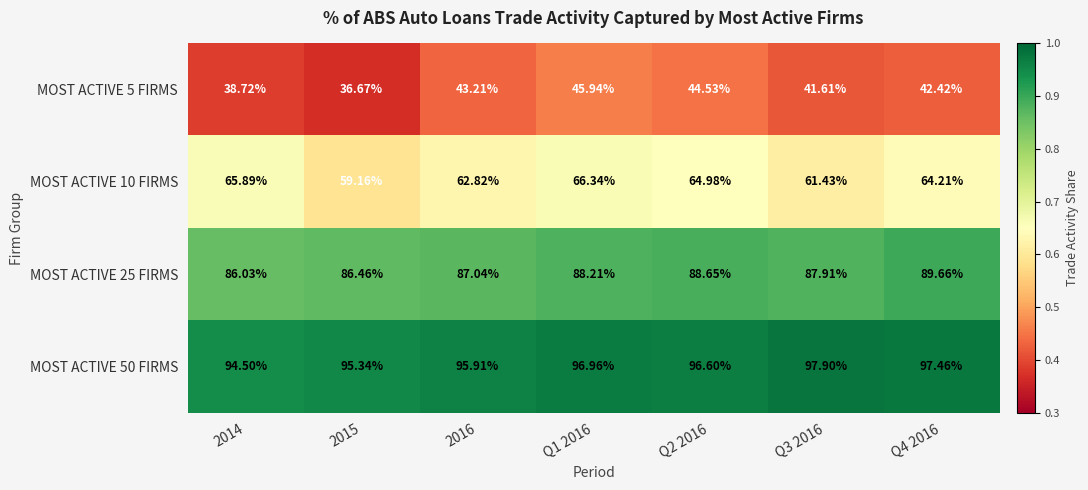

At which category is the sum across all series the highest?

Q1 2016